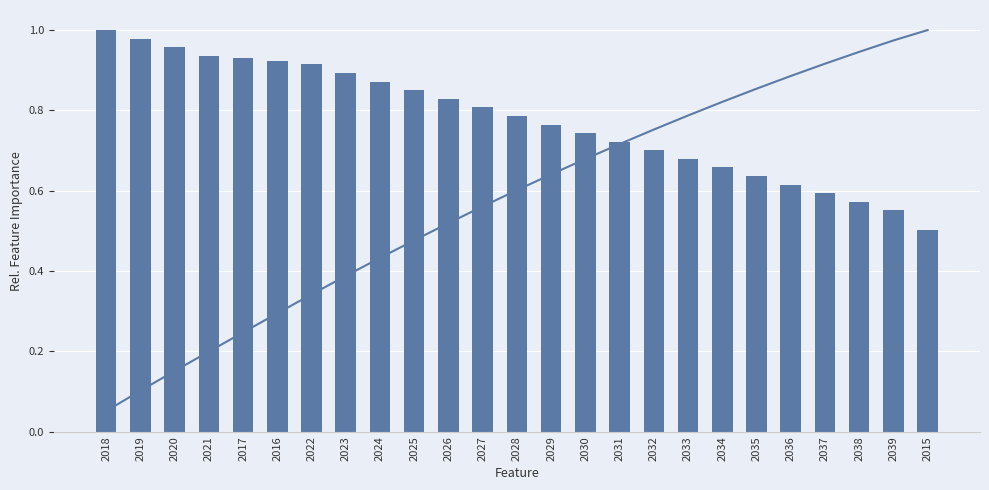

Are the bars horizontal?

No